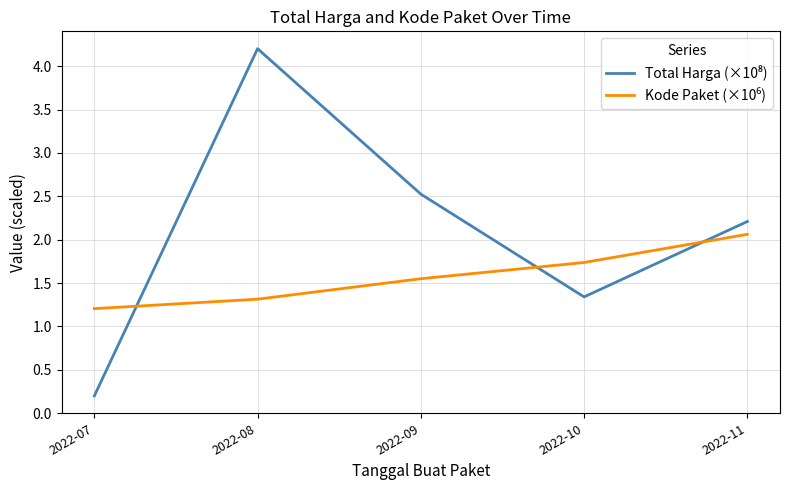

What is the maximum value shown in the chart?

4.2